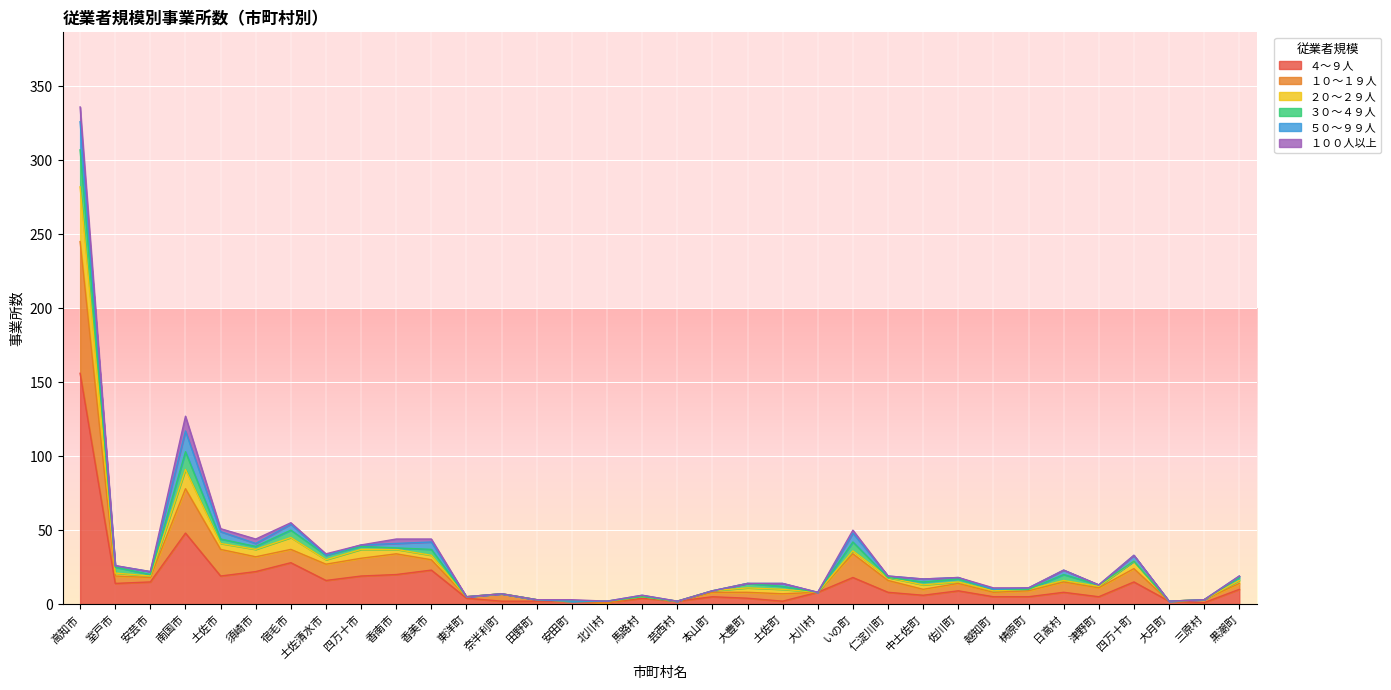

At which category is the sum across all series the highest?

高知市